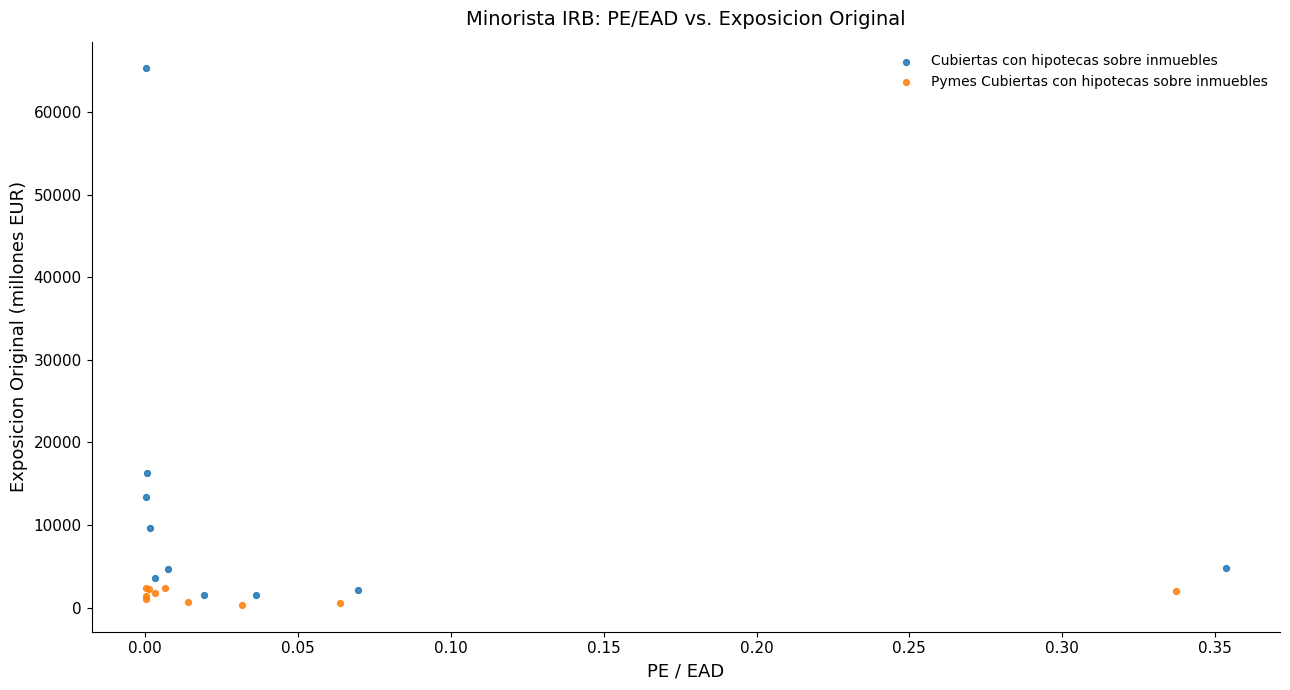

Which series contains the highest Y value?

Cubiertas con hipotecas sobre inmuebles